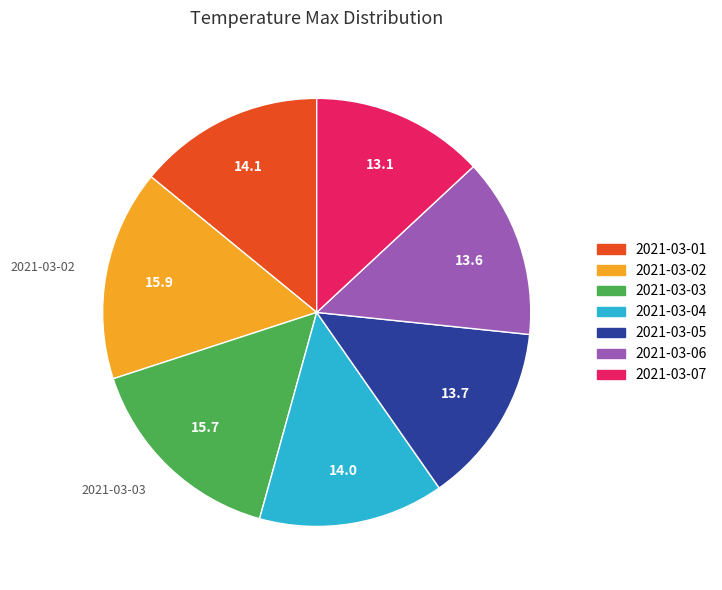

Which category has the smallest portion of the pie?

2021-03-07